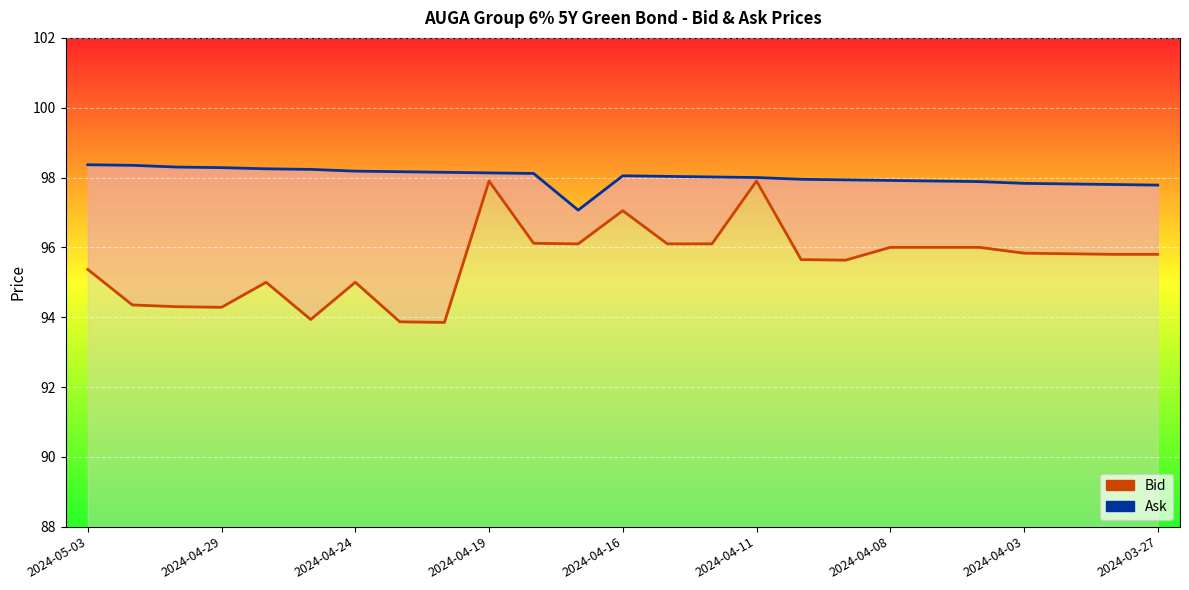

The value of Ask at 2024-04-24 is 39.1. True or false?

False